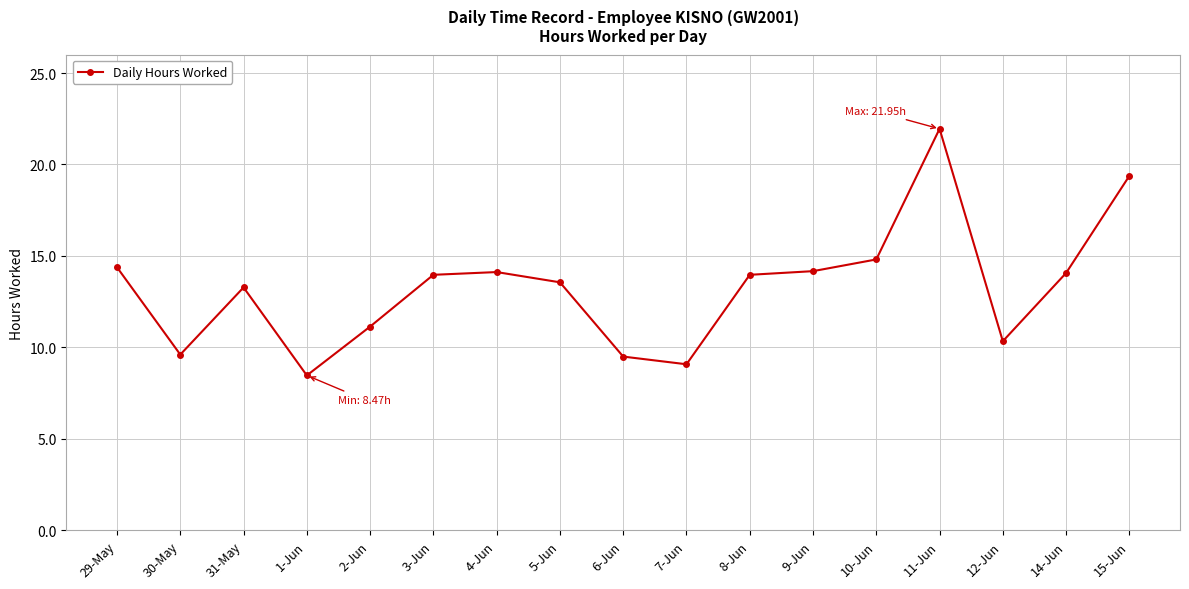

At which label does the data first exceed 13?

29-May